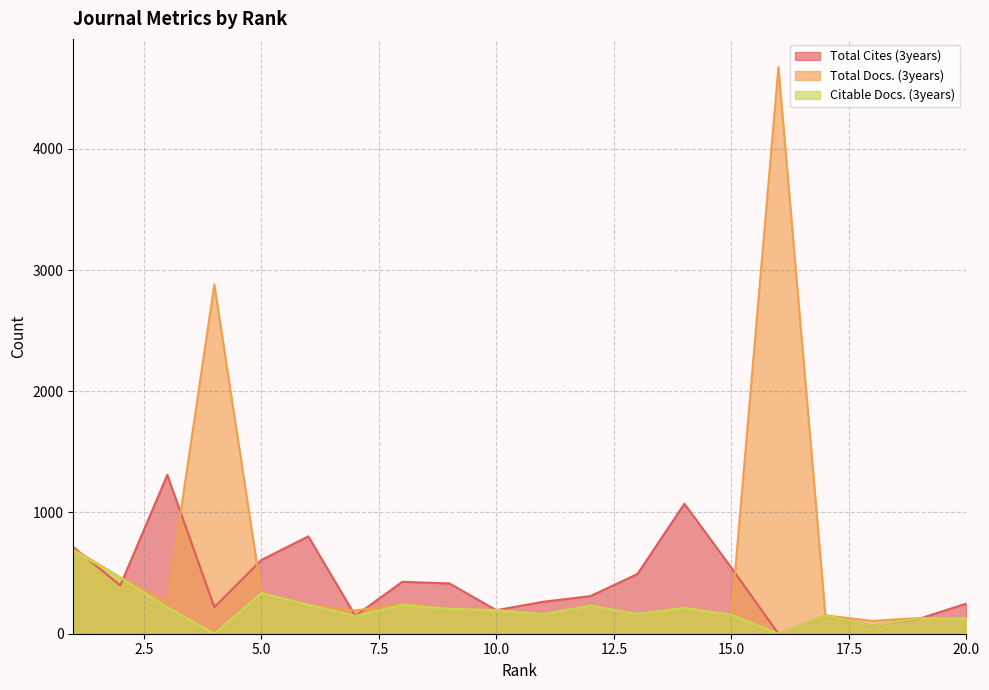

What is the maximum value for Total Docs. (3years)?

4673